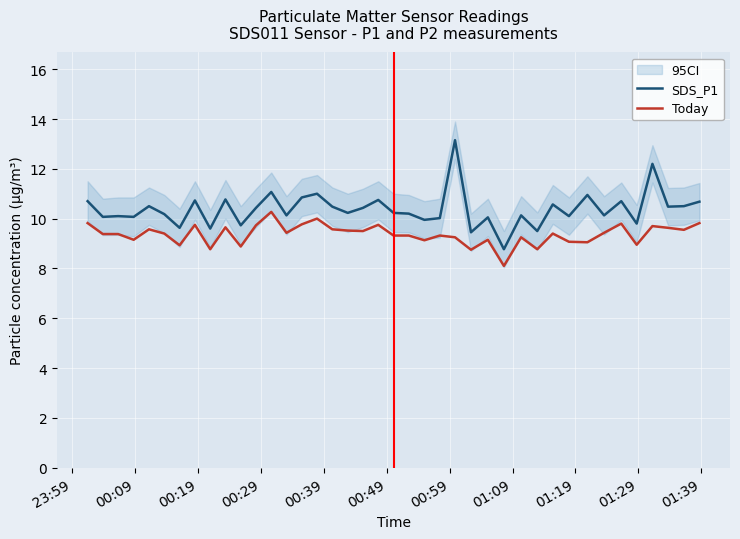

True or false: SDS_P1 and Today intersect in this chart.

False